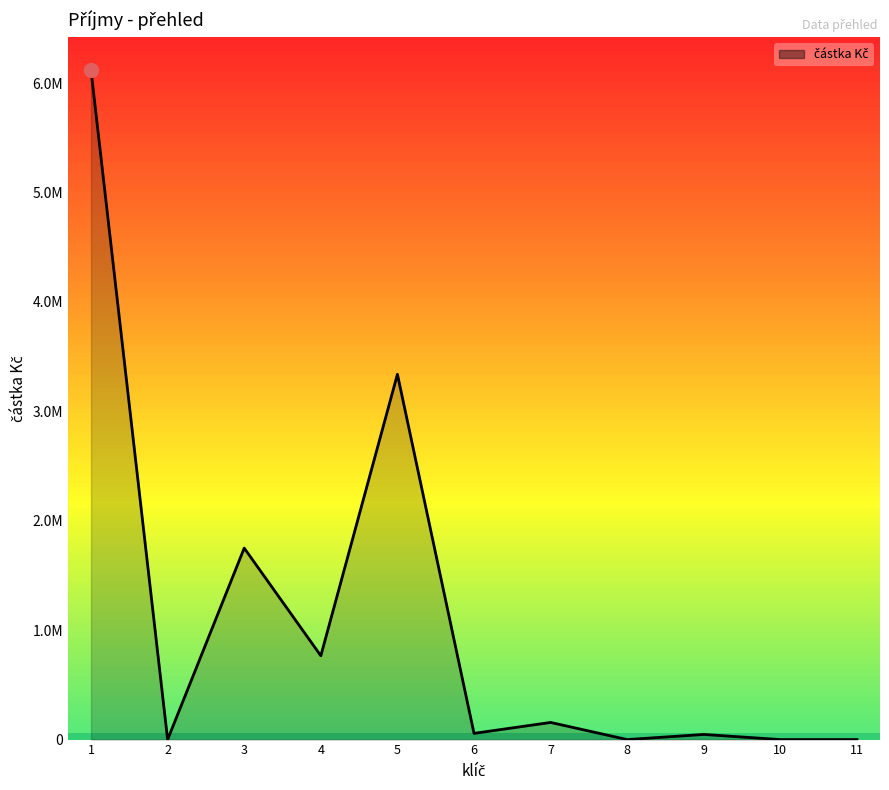

Is this an area chart (filled region under the line)?

Yes